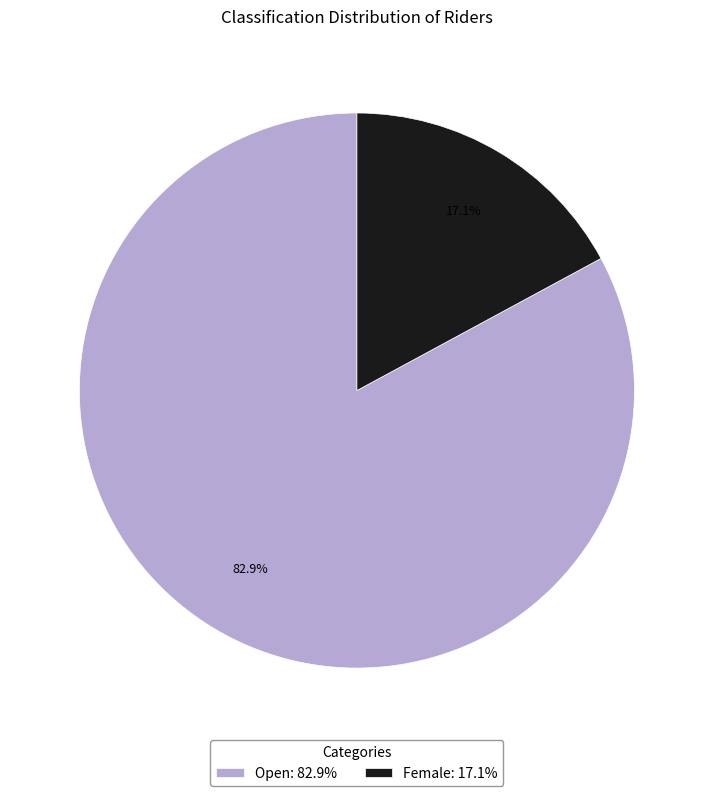

Which category has the smallest portion of the pie?

Female: 17.1%